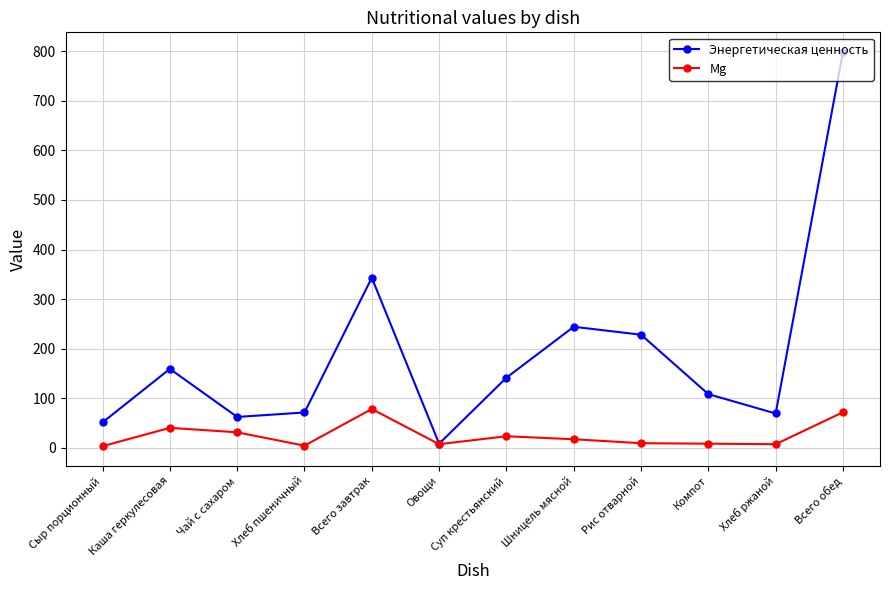

The Mg series shows 23.0 at Суп крестьянский. True or false?

True